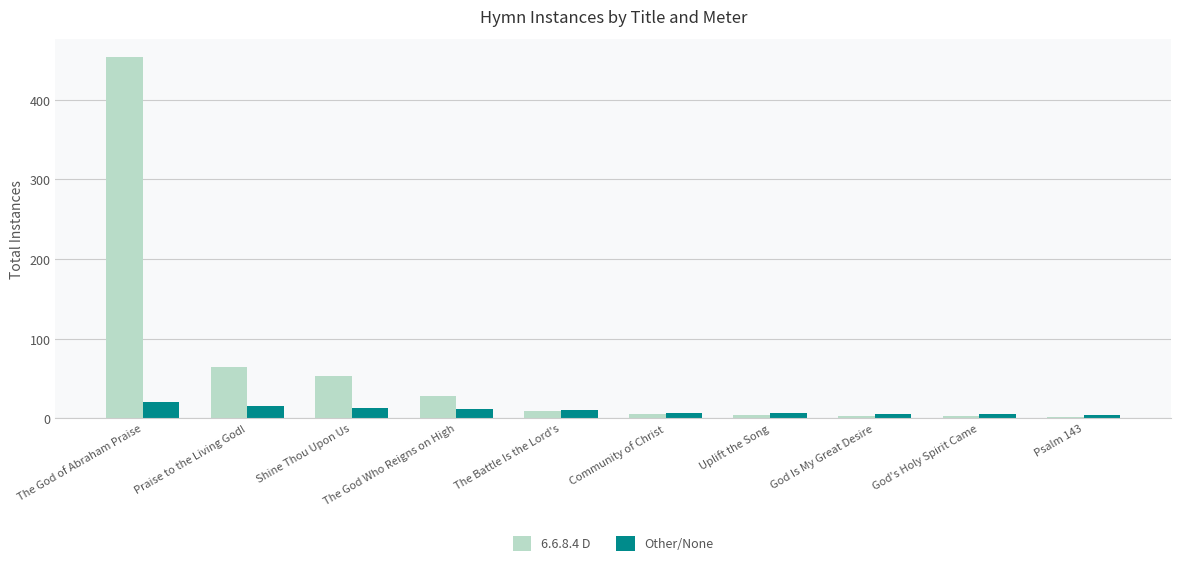

What is the difference between the Other/None values at God's Holy Spirit Came and The God Who Reigns on High?

7